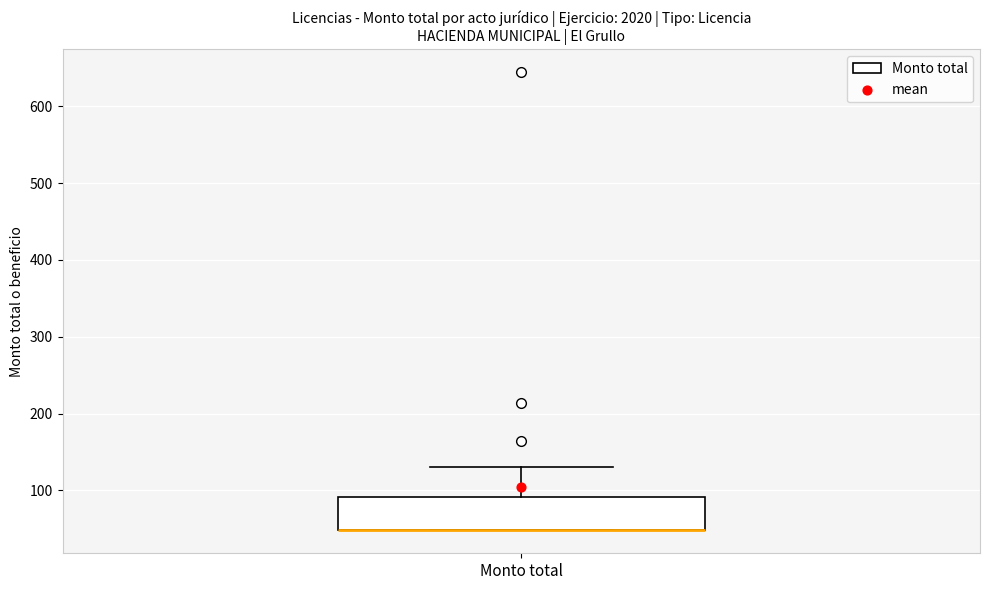

Where is the lower edge of the box for Monto total on the y-axis? The values are not printed on the chart, so give them approximately, as read against the axis.

50